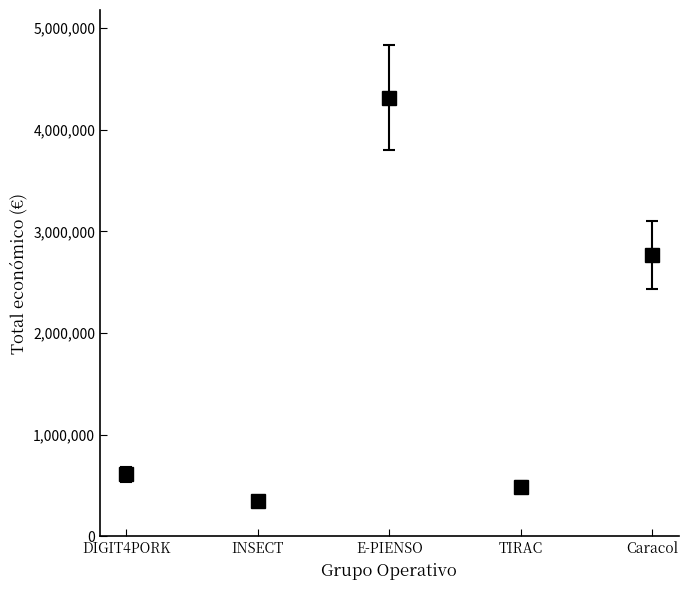

What is the label of the 5th bar from the left?

Caracol